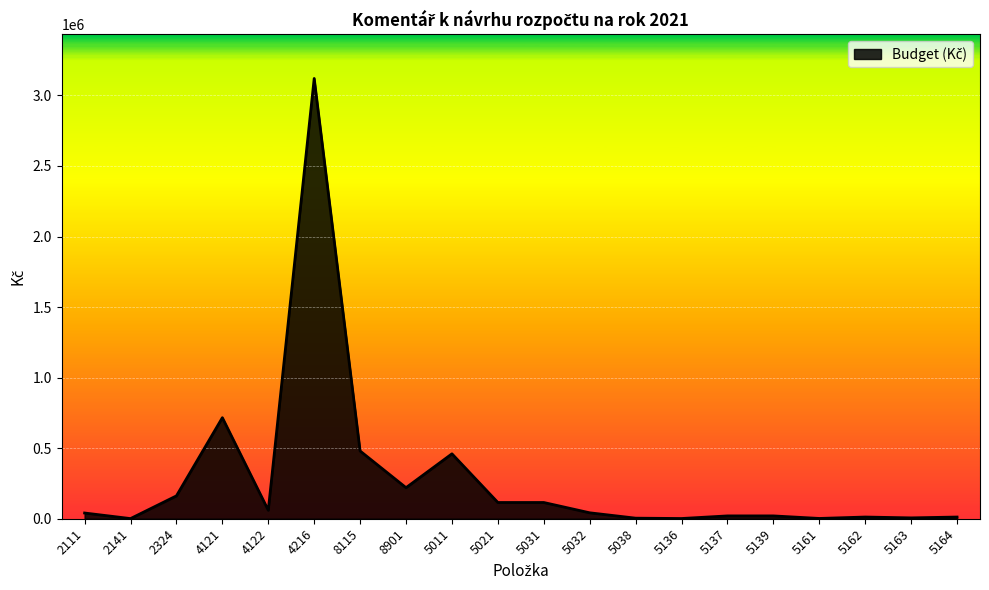

What is the greatest value displayed?

3120000